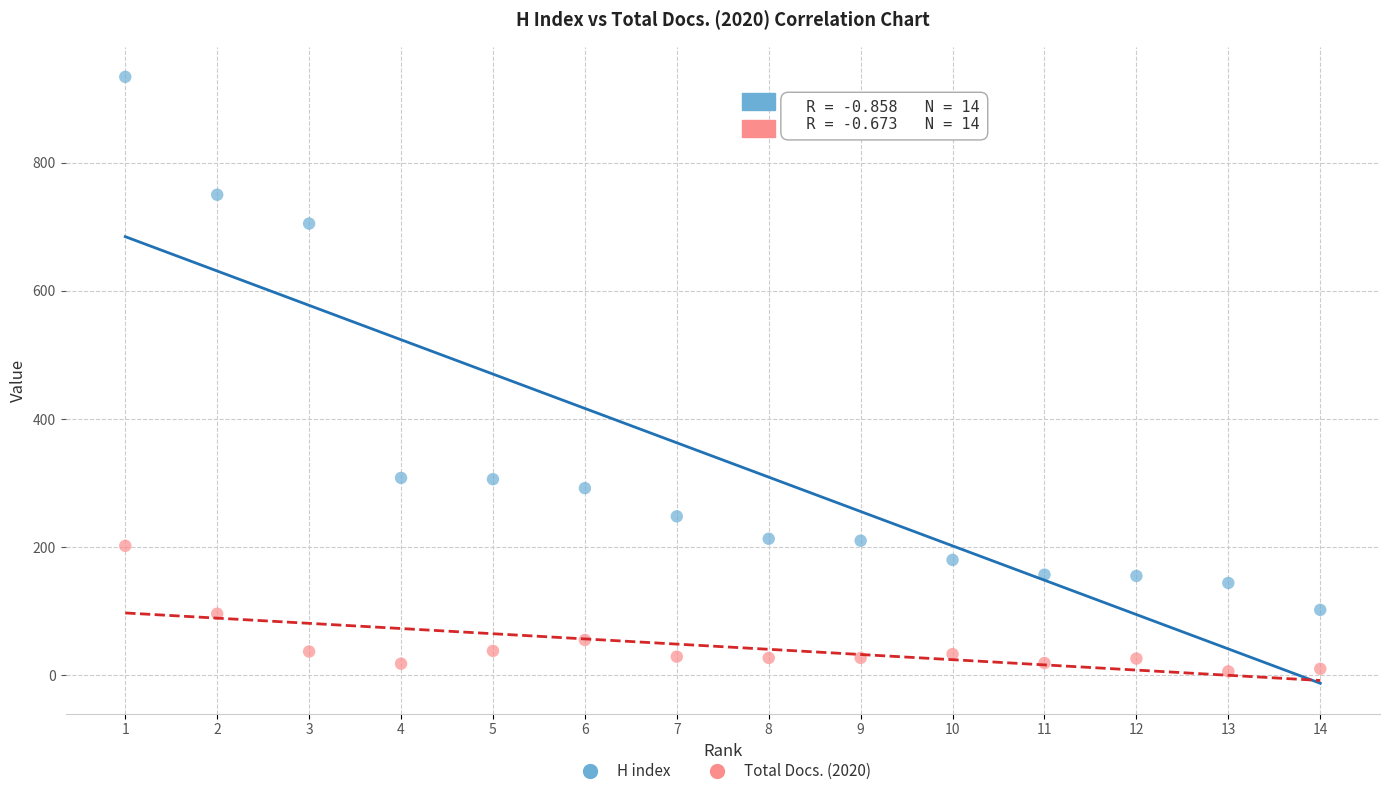

What are all the series names shown in the legend?

H index, Total Docs. (2020)